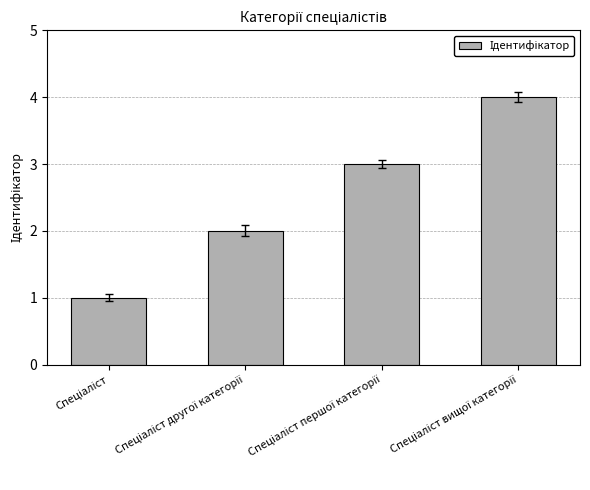

How many bars are there in total?

4